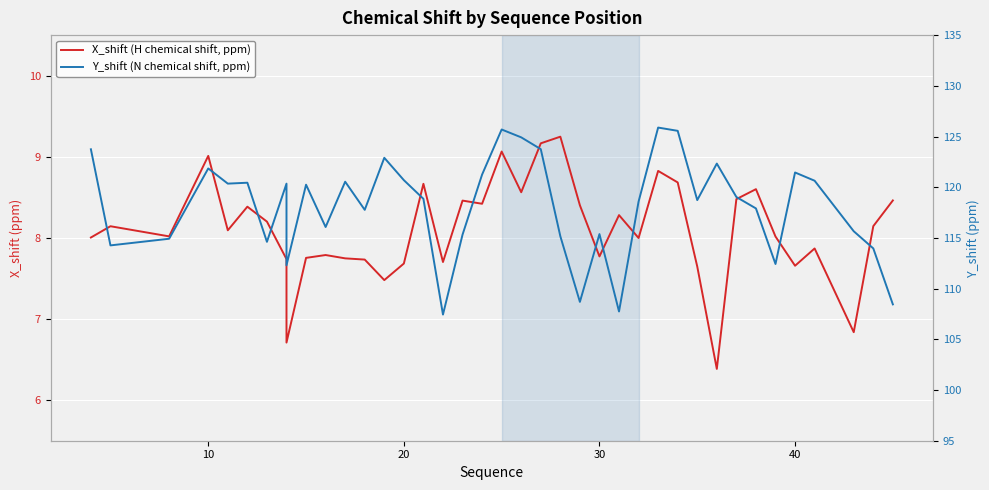

What is the minimum value for X_shift (H chemical shift, ppm)?

6.4